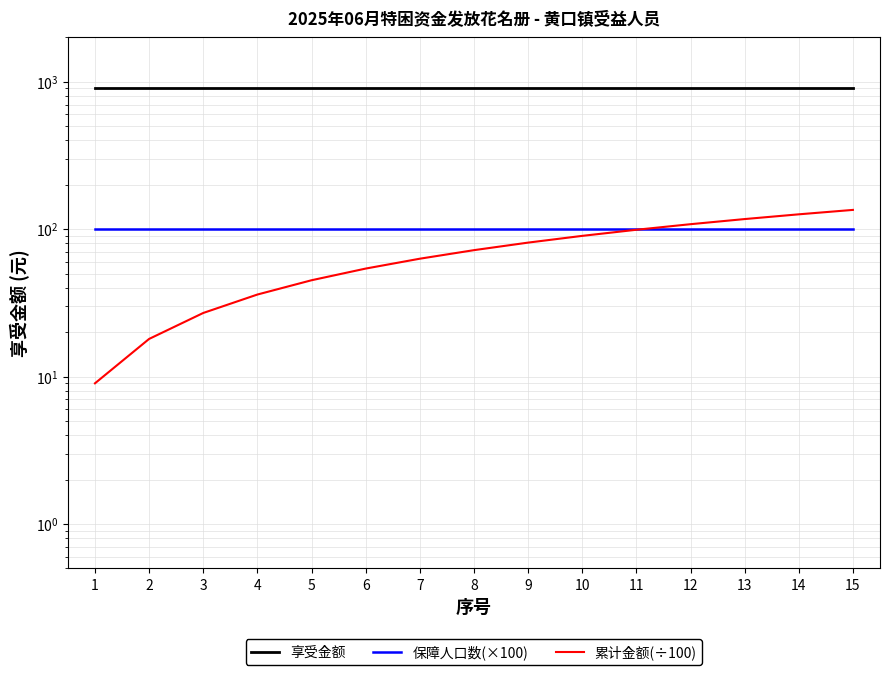

At how many categories does at least one series exceed 229?

15